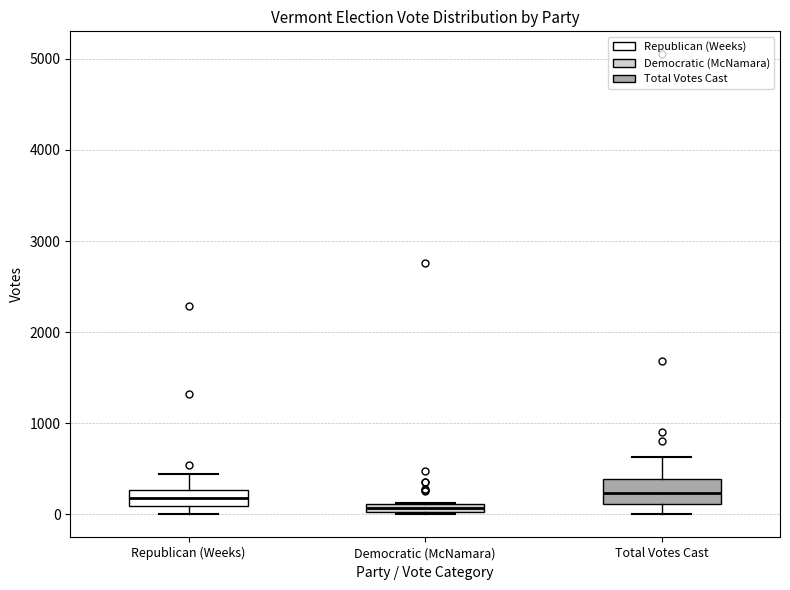

Where is the upper edge of the box for Democratic (McNamara) on the y-axis? The values are not printed on the chart, so give them approximately, as read against the axis.

100